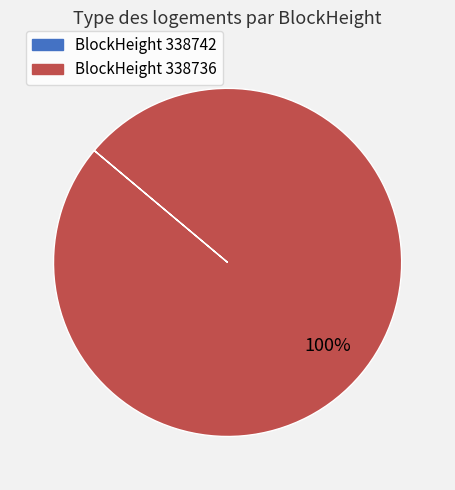

Is there a majority slice in this chart?

Yes